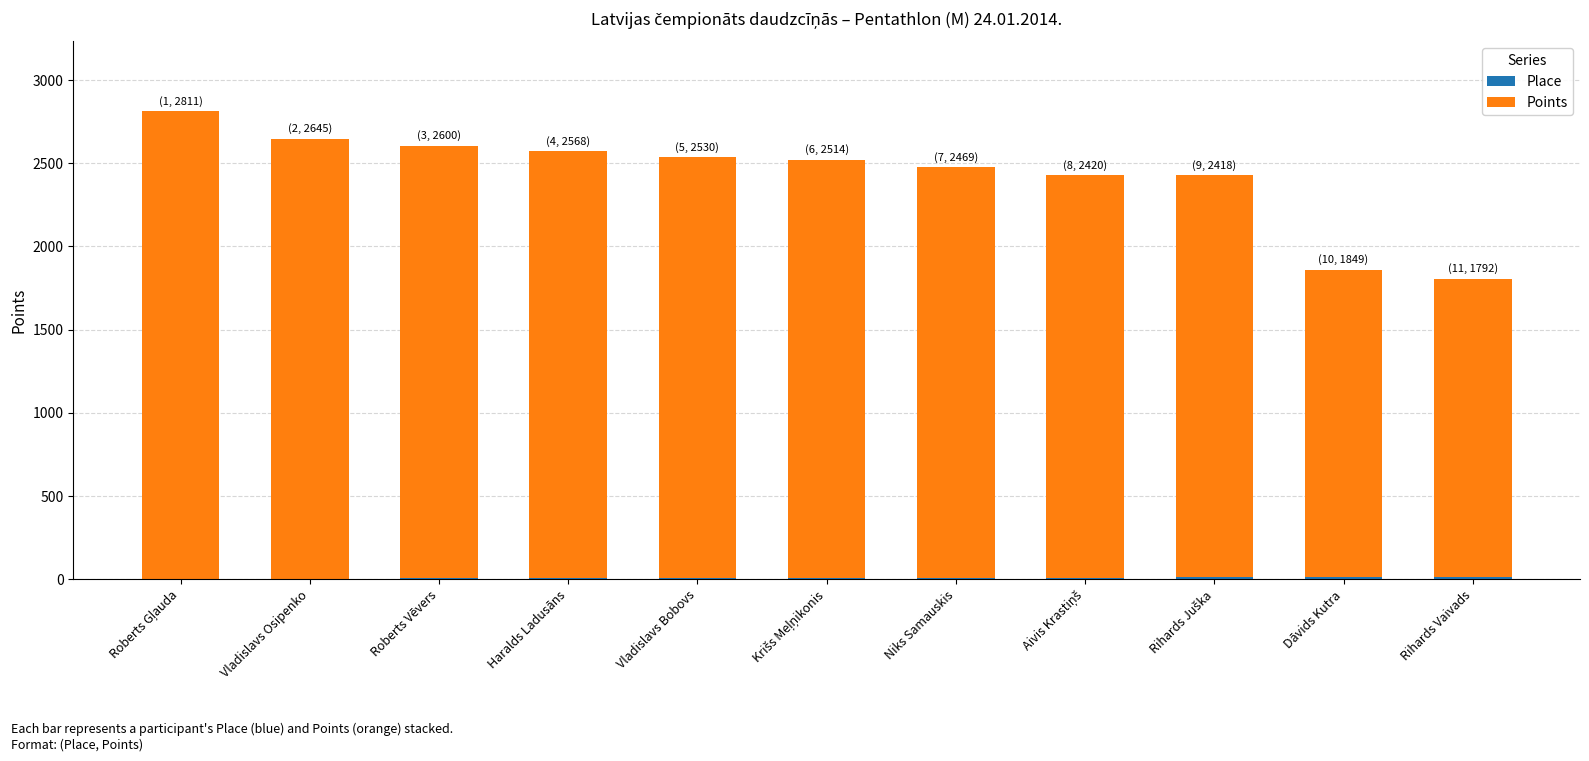

How many distinct data groups are displayed?

2